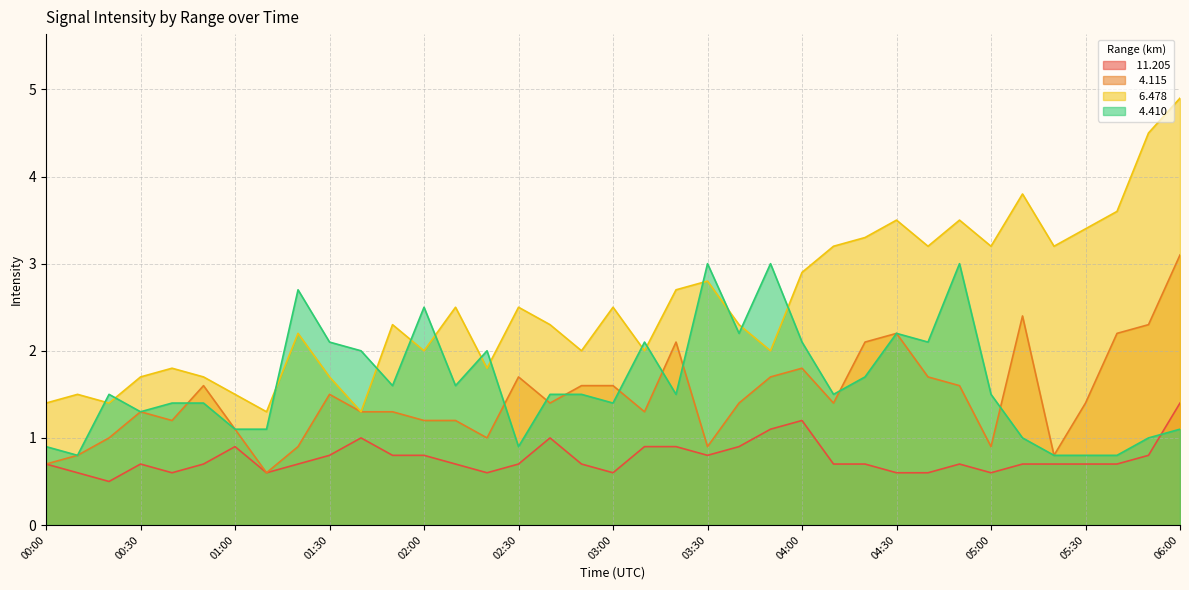

The   4.410 series shows 0.7 at 02:20. True or false?

False